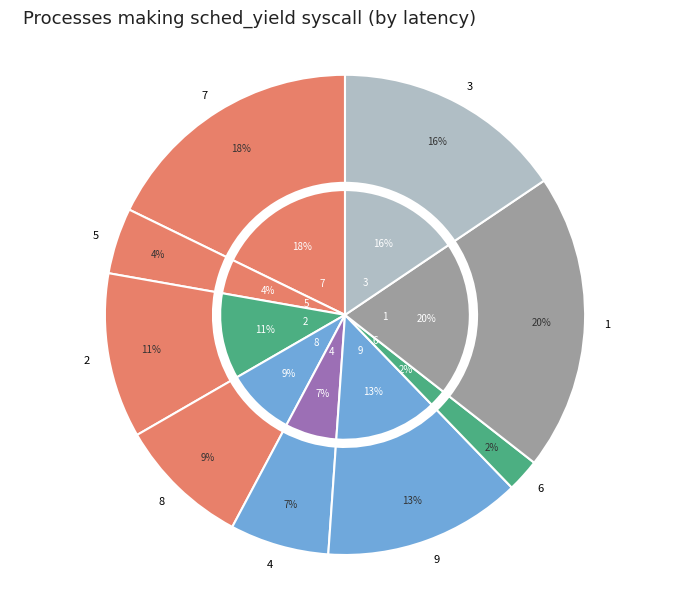

True or false: 3 accounts for 4% of the total.

False